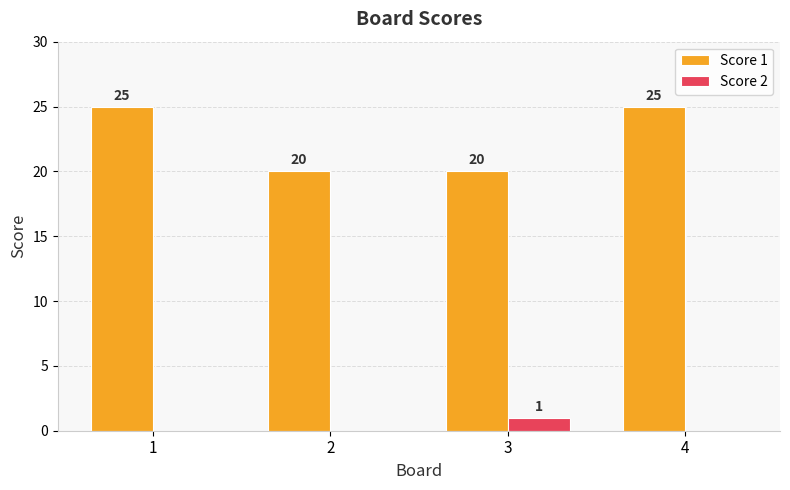

Which series has the largest total across all categories?

Score 1